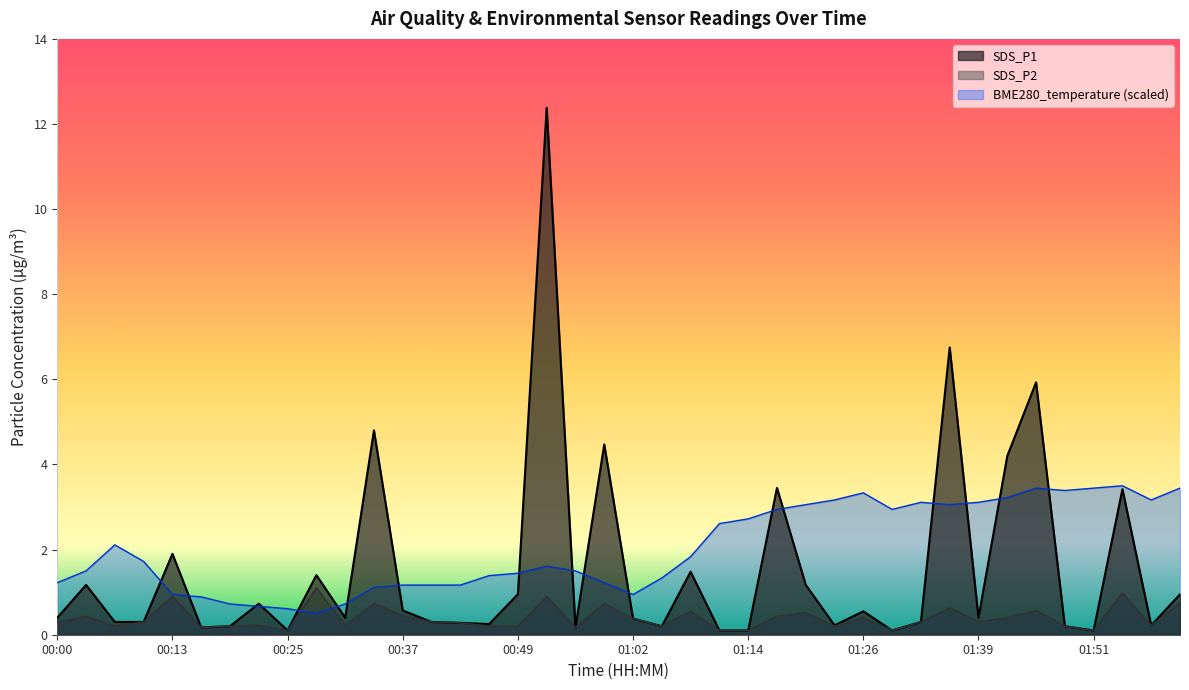

Which series has the largest range (max minus min)?

SDS_P1